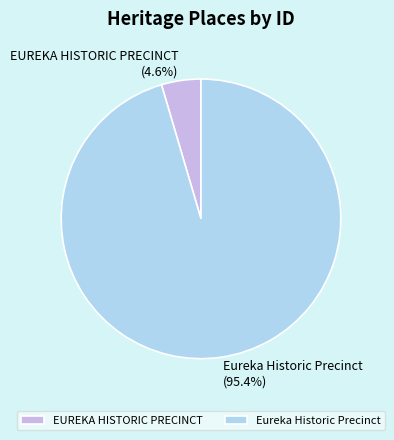

Combined, what portion of the pie is Eureka Historic Precinct and EUREKA HISTORIC PRECINCT?

100.0%